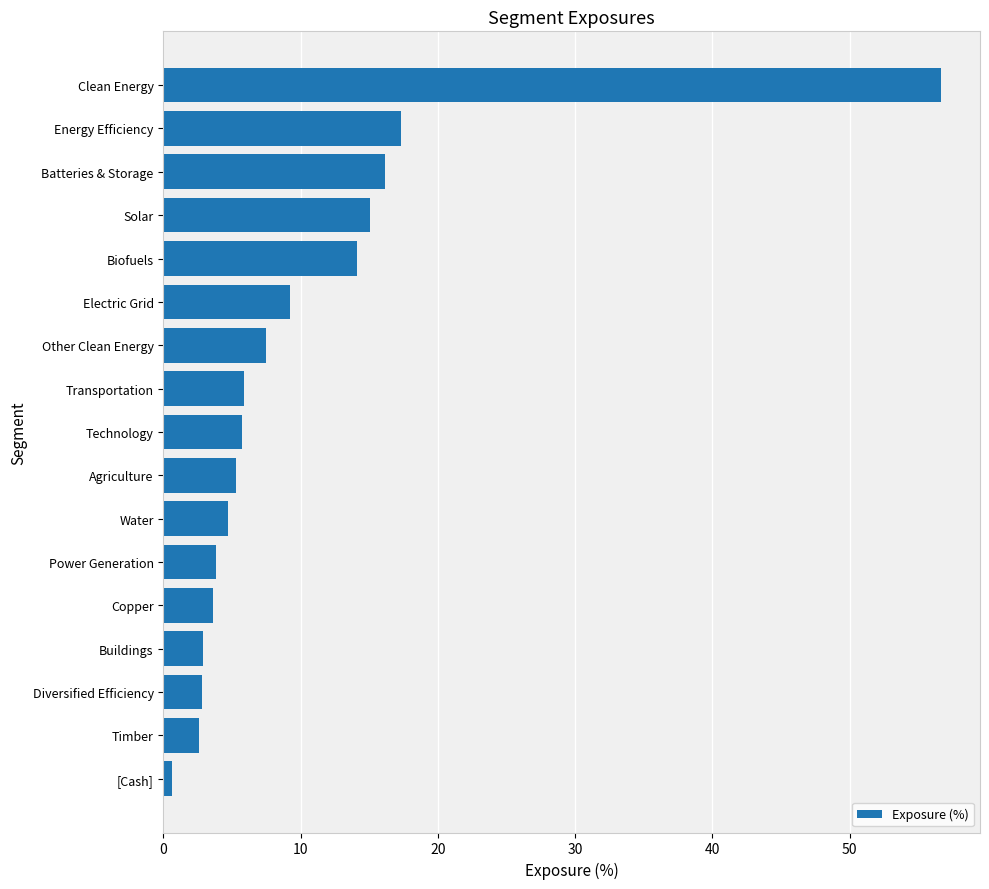

What is the difference between the maximum and minimum values?

56.1